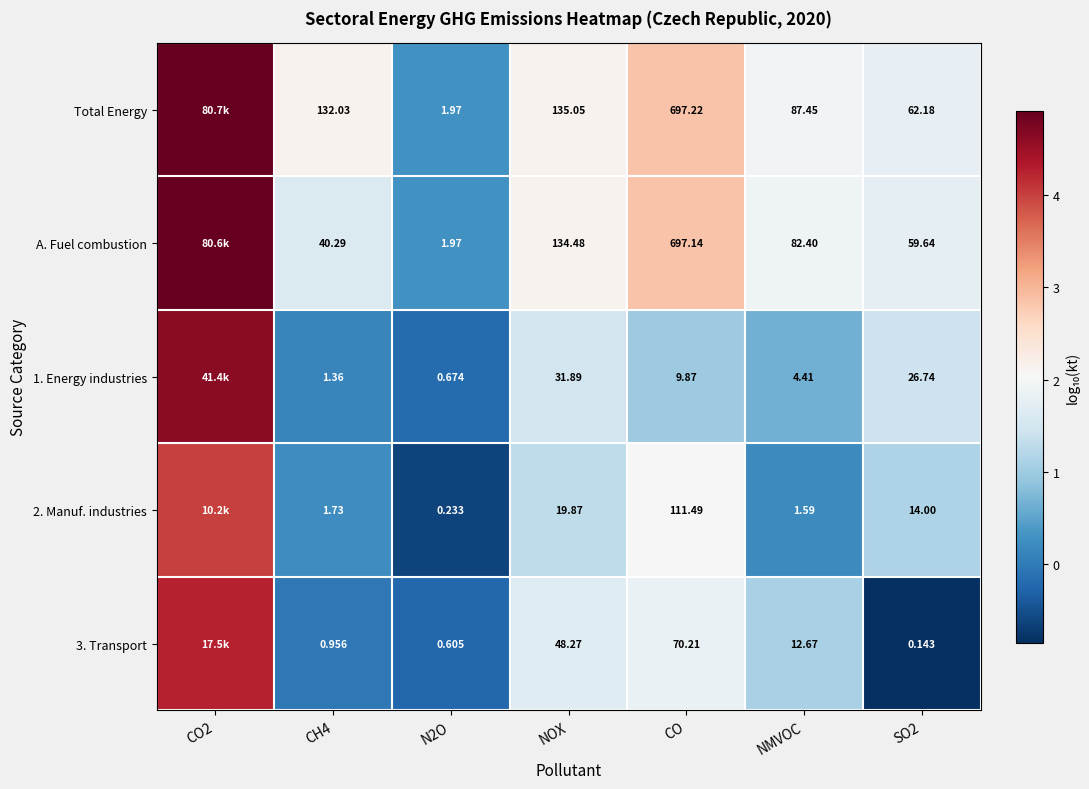

Between CH4 and NOX, which series saw the biggest shift?

A. Fuel combustion